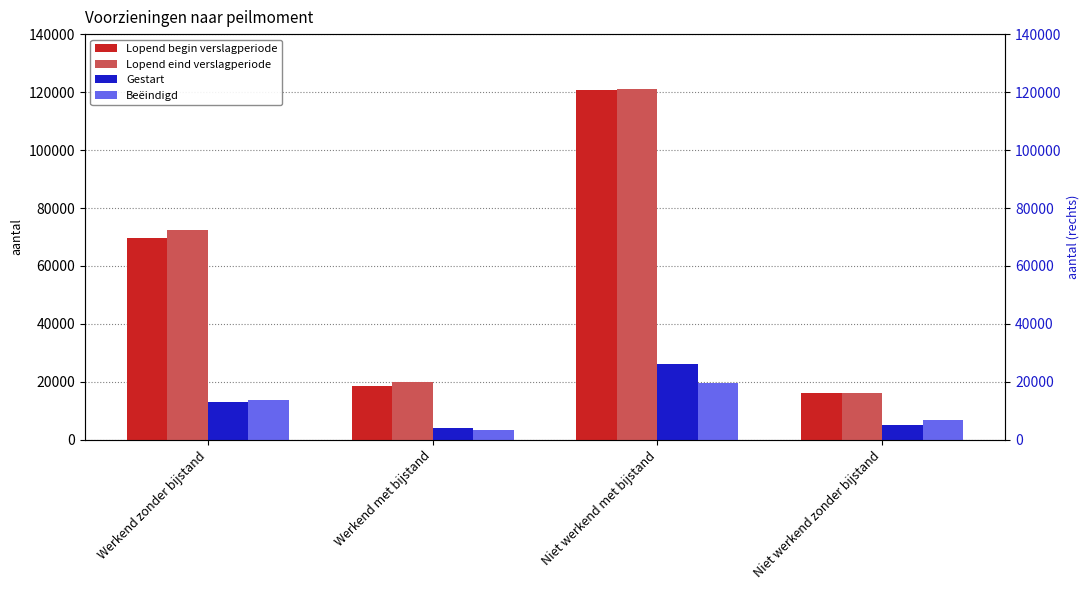

What is the label of the 3rd bar from the left?

Niet werkend met bijstand